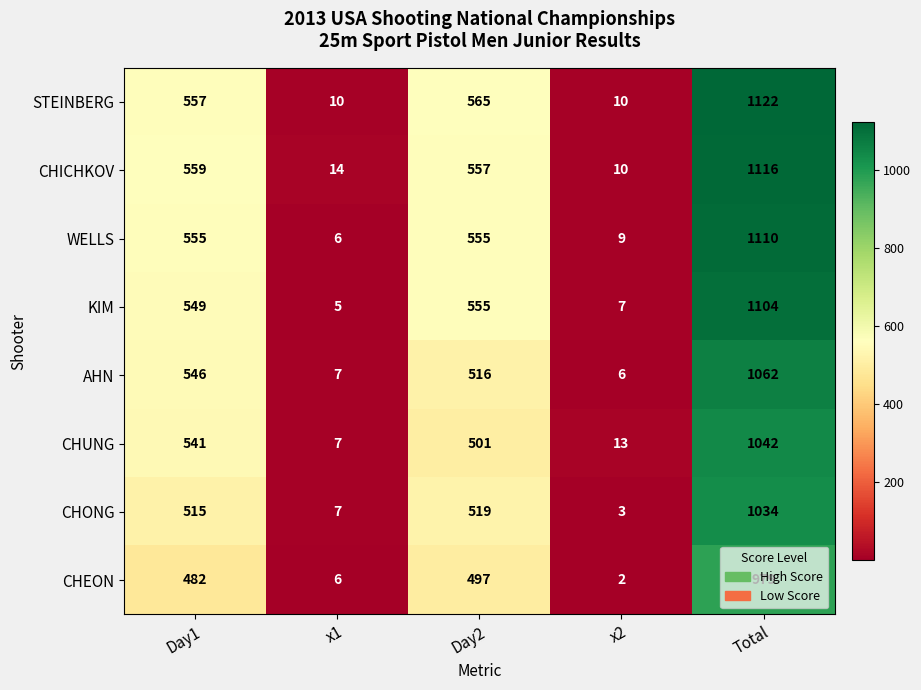

List the series in order of their peak value, lowest first.

CHEON, CHONG, CHUNG, AHN, KIM, WELLS, CHICHKOV, STEINBERG